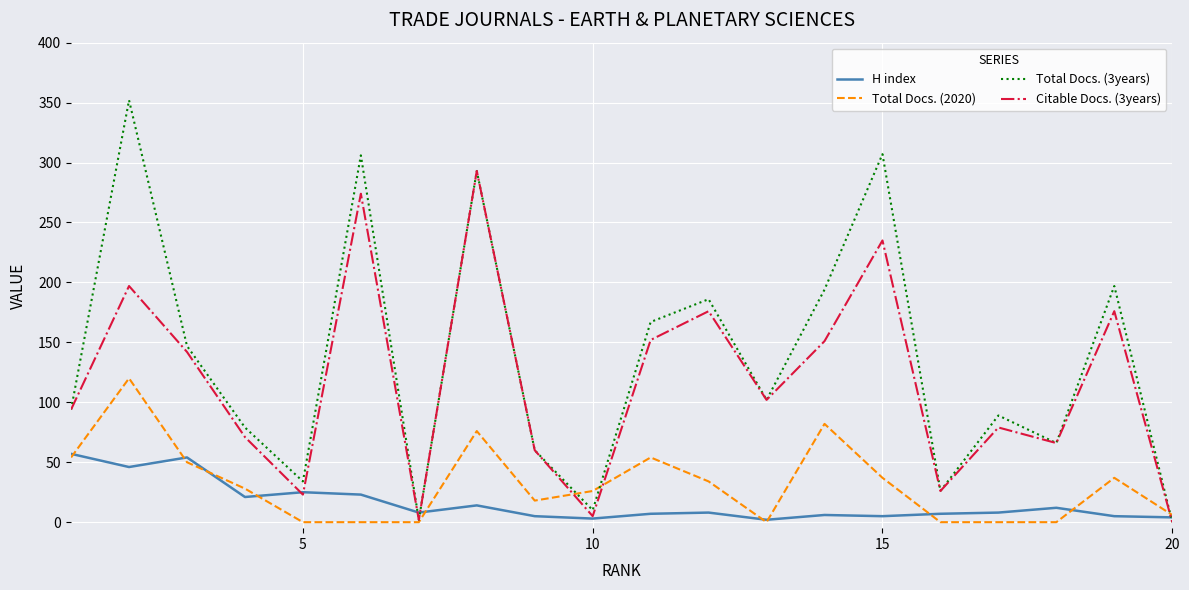

Does the chart have visible grid lines?

Yes